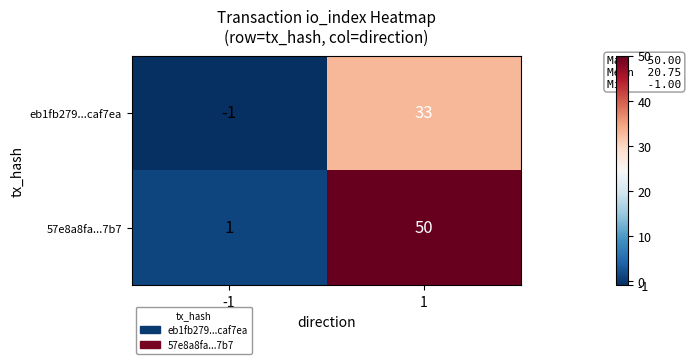

What is the average value of the 57e8a8fa...7b7 series?

26